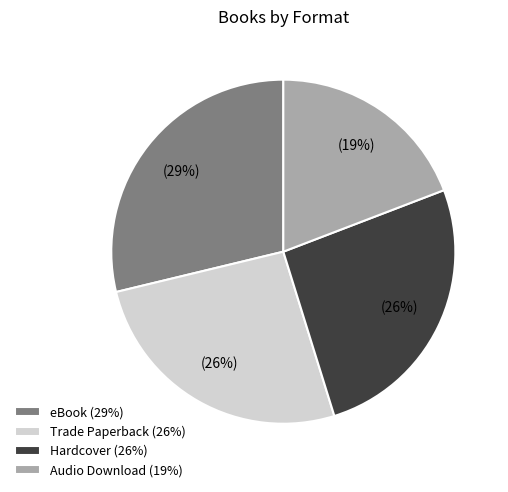

To the nearest percent, what is the average slice percentage?

25%